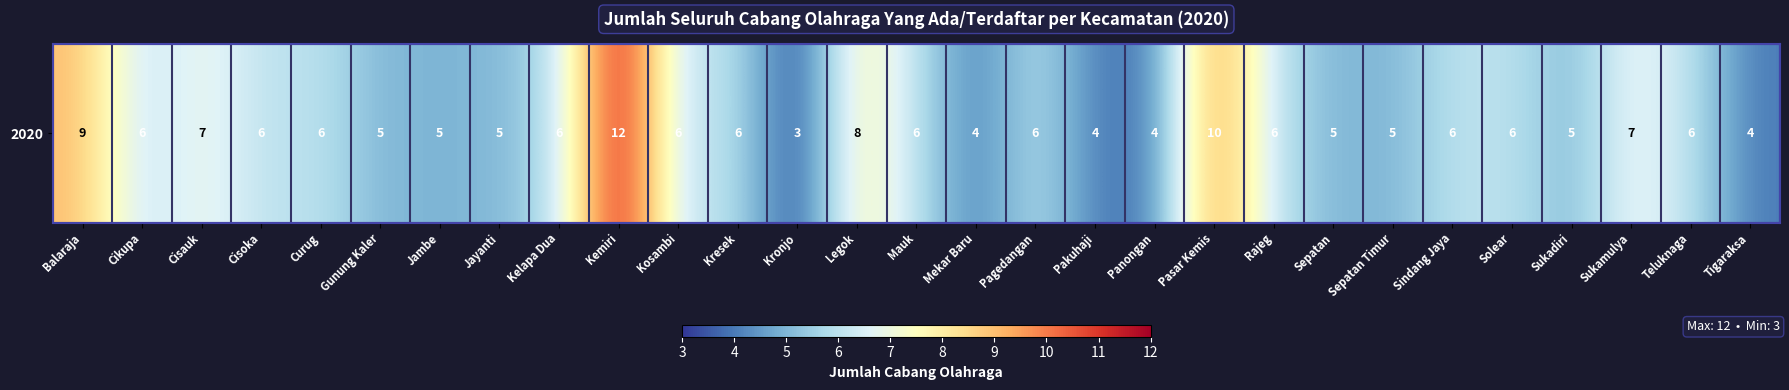

What is the ratio of the value at Sepatan to the value at Kelapa Dua?

0.8